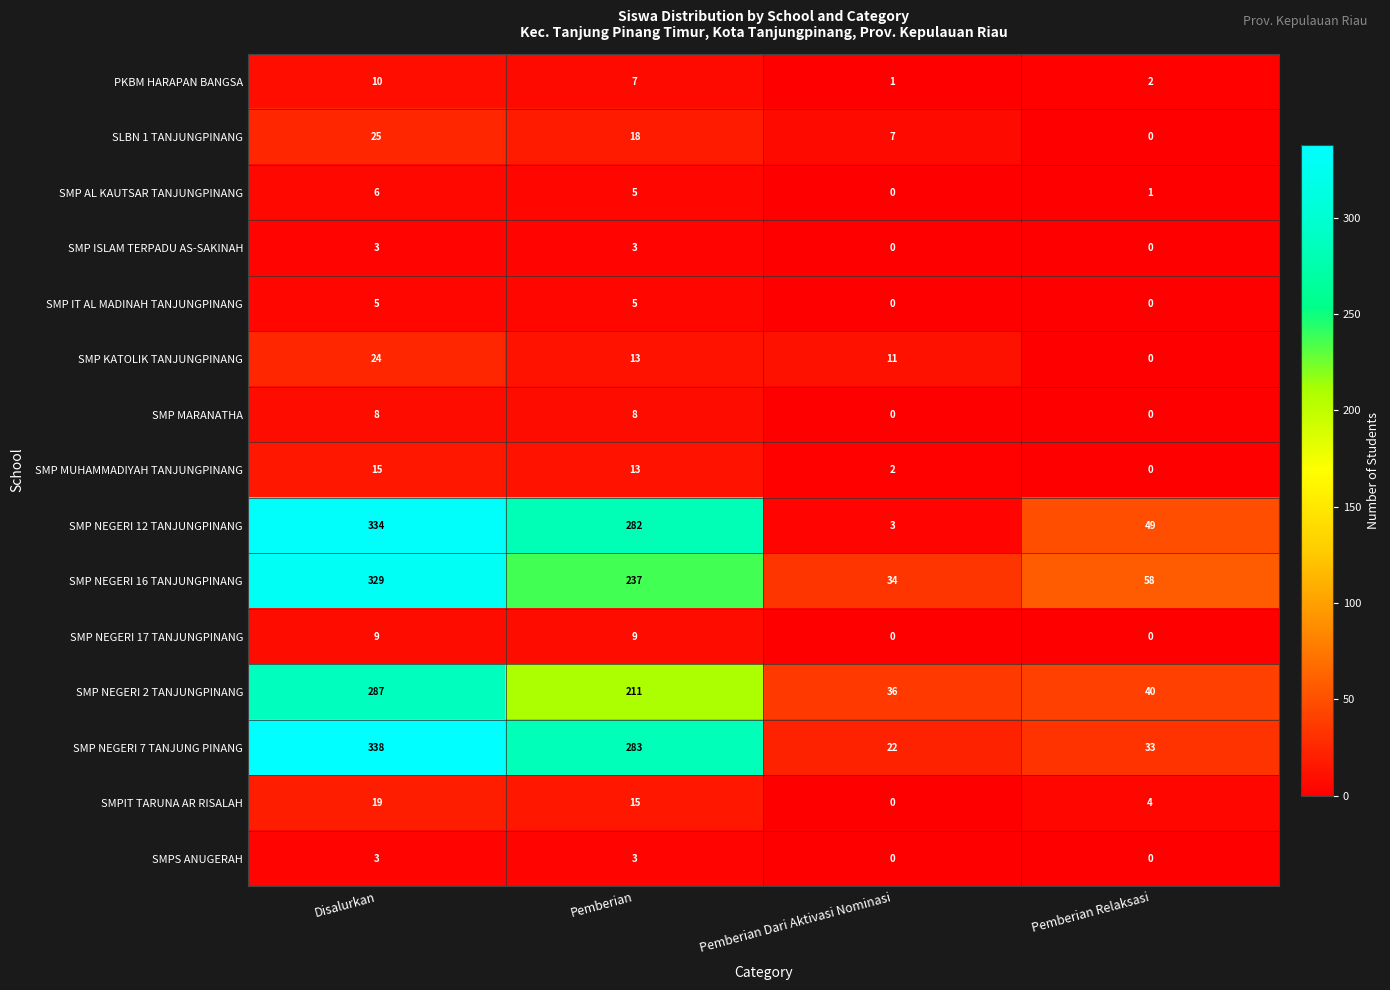

Which category has the highest value in the SMPIT TARUNA AR RISALAH series?

Disalurkan